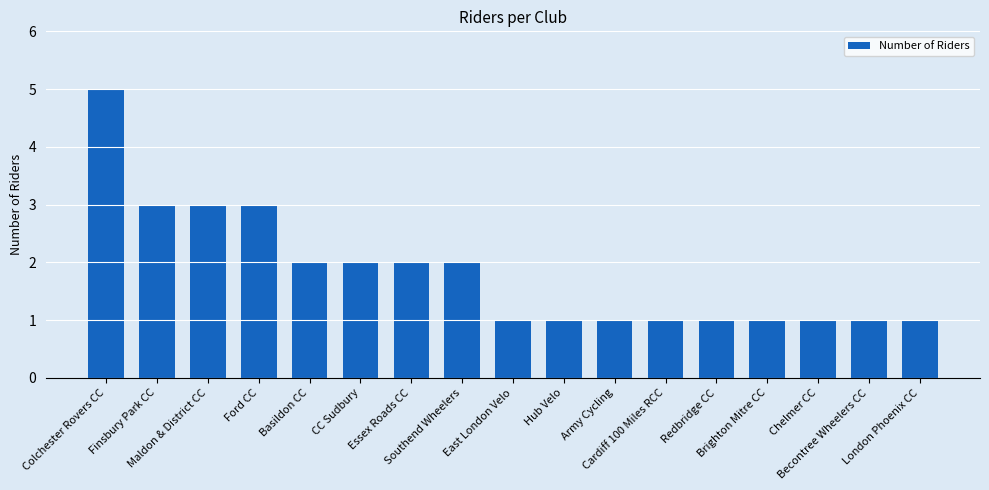

What is the difference between the second highest and second lowest values?

2